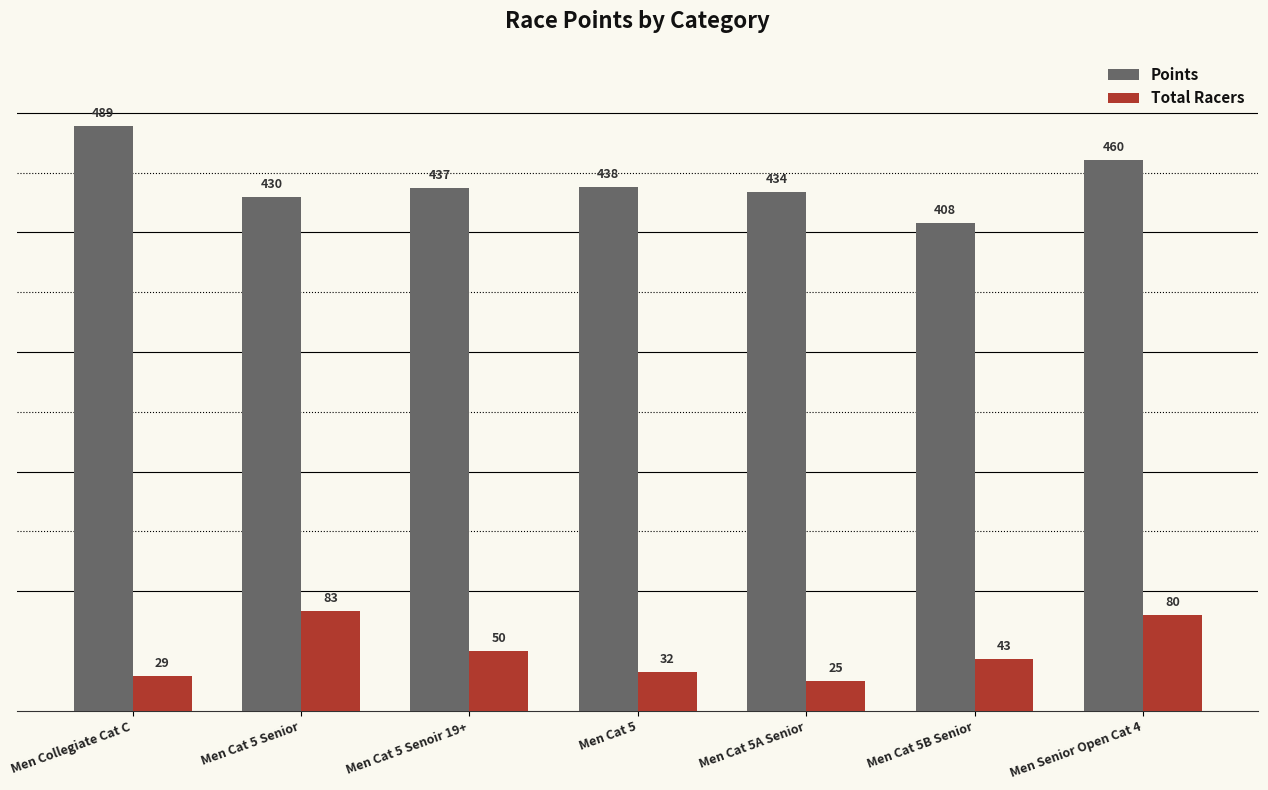

What is the value of the Total Racers bar at the 1st from the left?

29.0